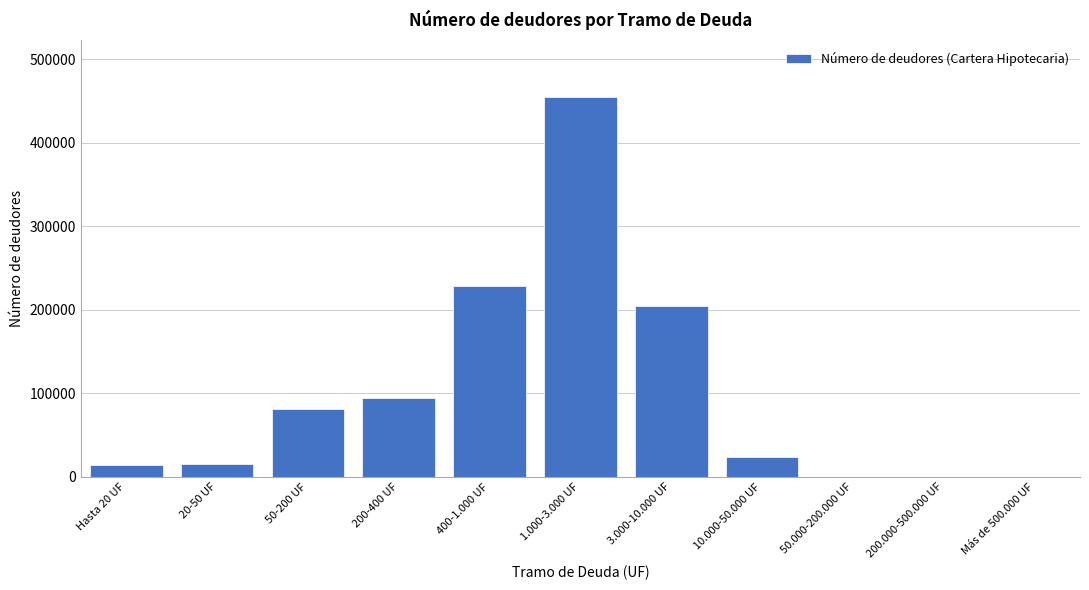

What is the ratio of the value at 200-400 UF to the value at 50-200 UF?

1.2